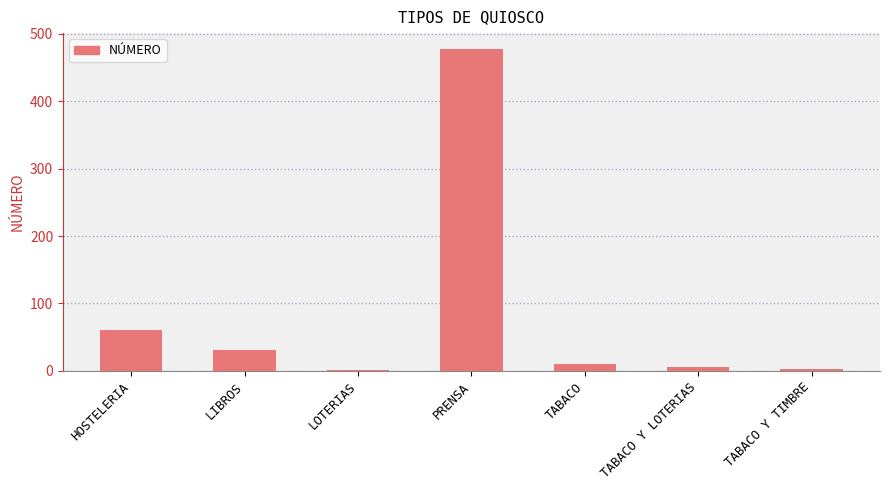

What is the smallest value displayed?

2